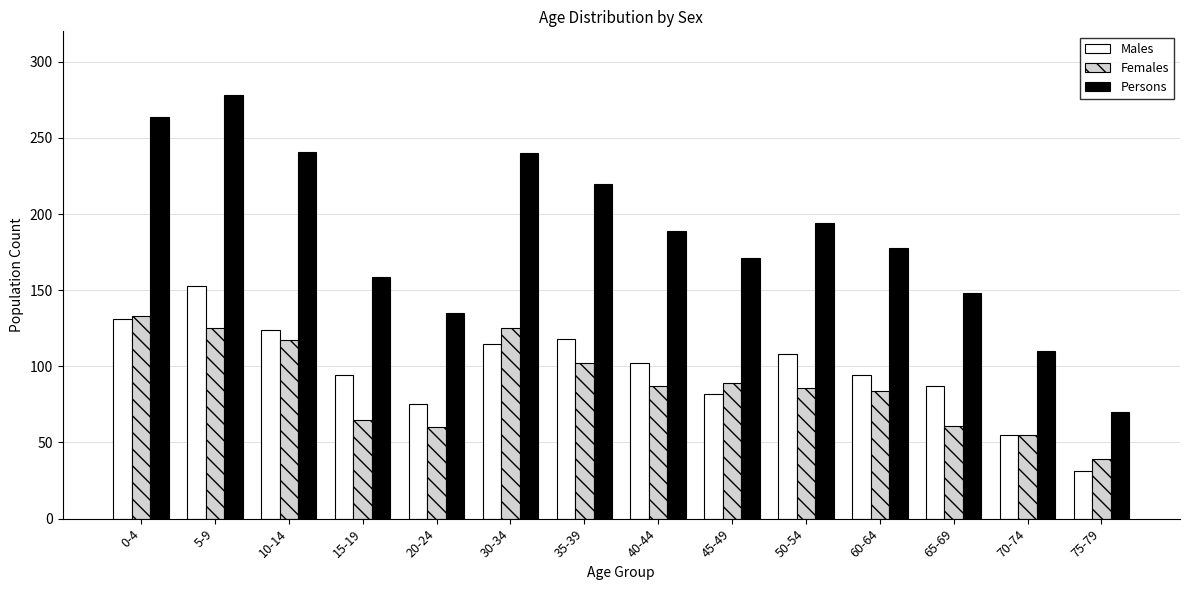

Is it true that Females equals 125 at 30-34?

True